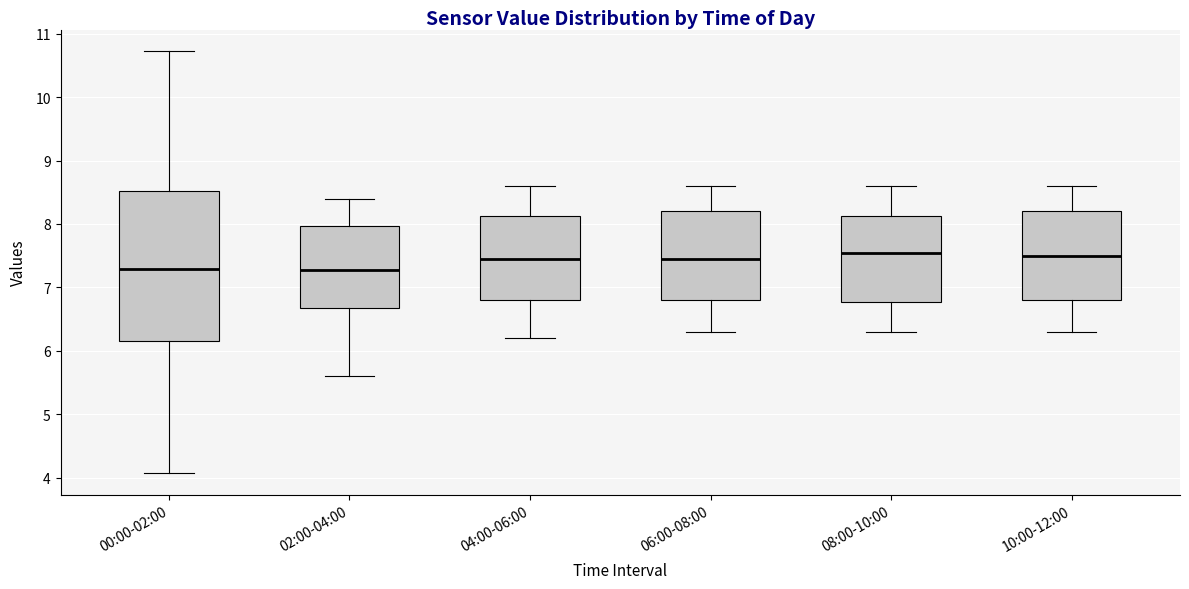

Which box is the tallest, from its lower edge to its upper edge?

00:00-02:00